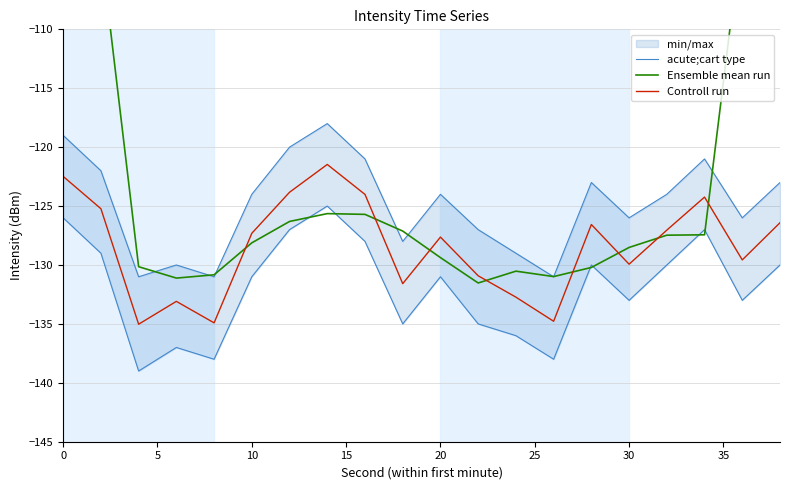

What is the maximum value for Controll run?

-121.5